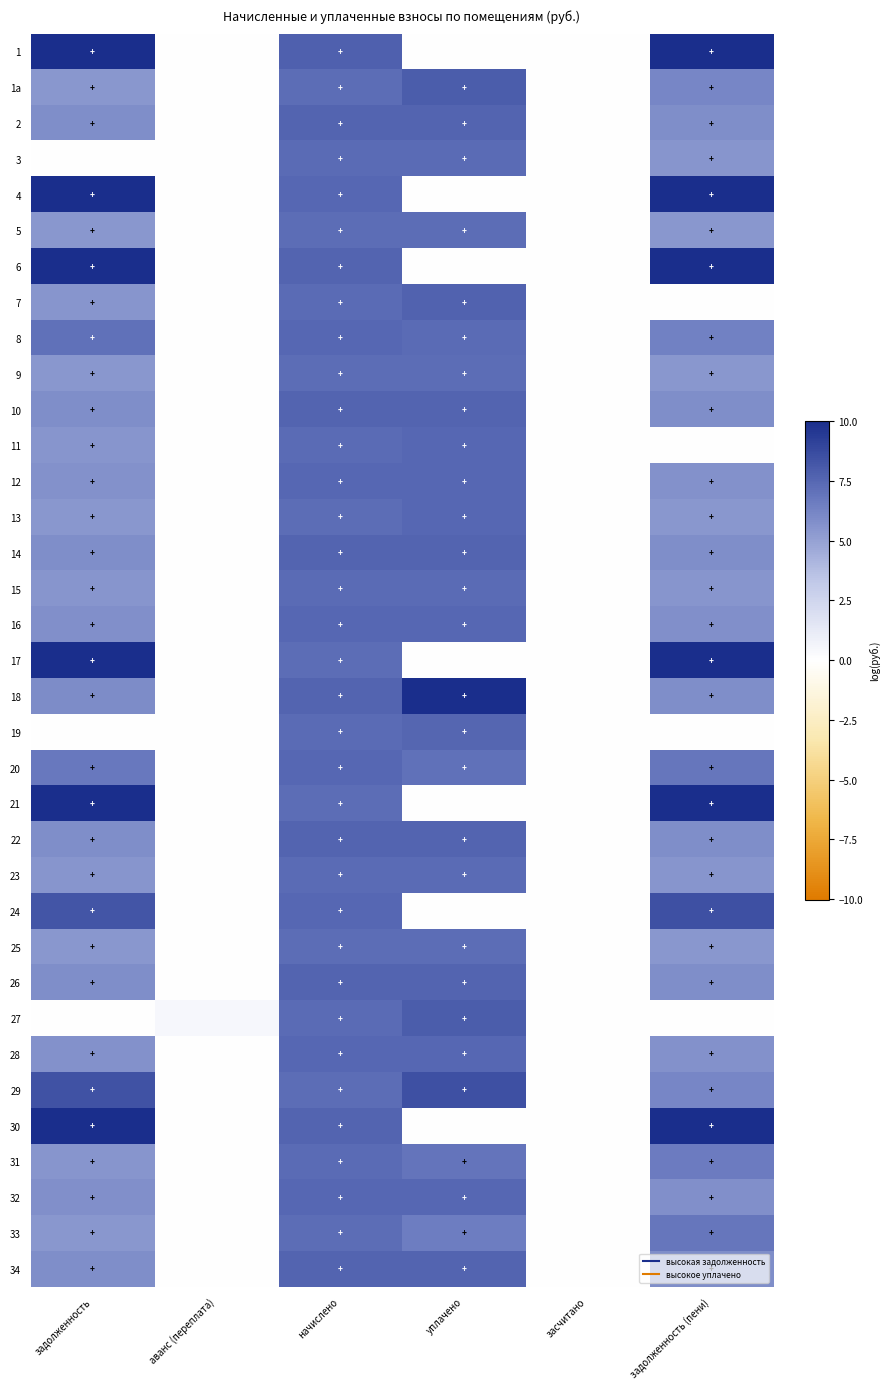

Rank the series by their maximum value, from highest to lowest.

1, 30, 4, 18, 6, 17, 21, 24, 29, 1a, 27, 7, 14, 22, 10, 26, 34, 2, 19, 13, 8, 16, 32, 12, 20, 28, 11, 3, 15, 23, 31, 5, 9, 25, 33